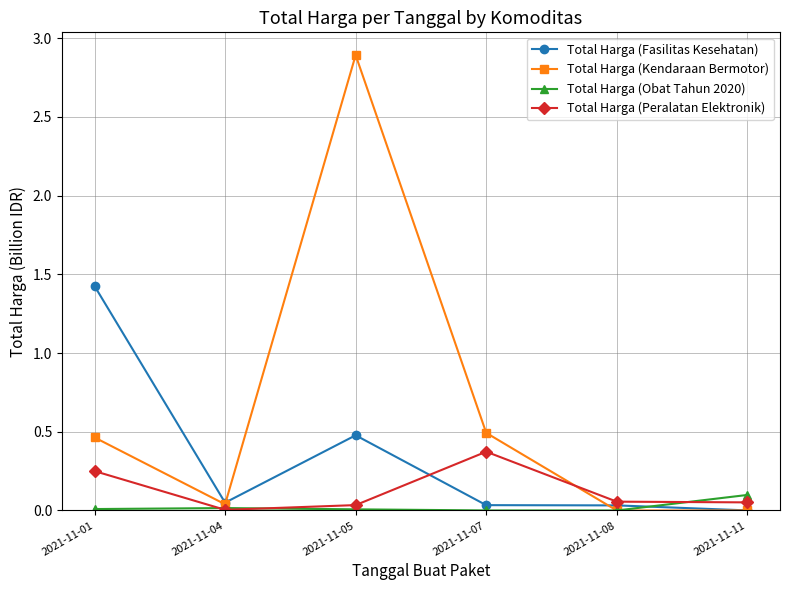

True or false: Total Harga (Obat Tahun 2020) has a value of 0.0 at 2021-11-01.

True